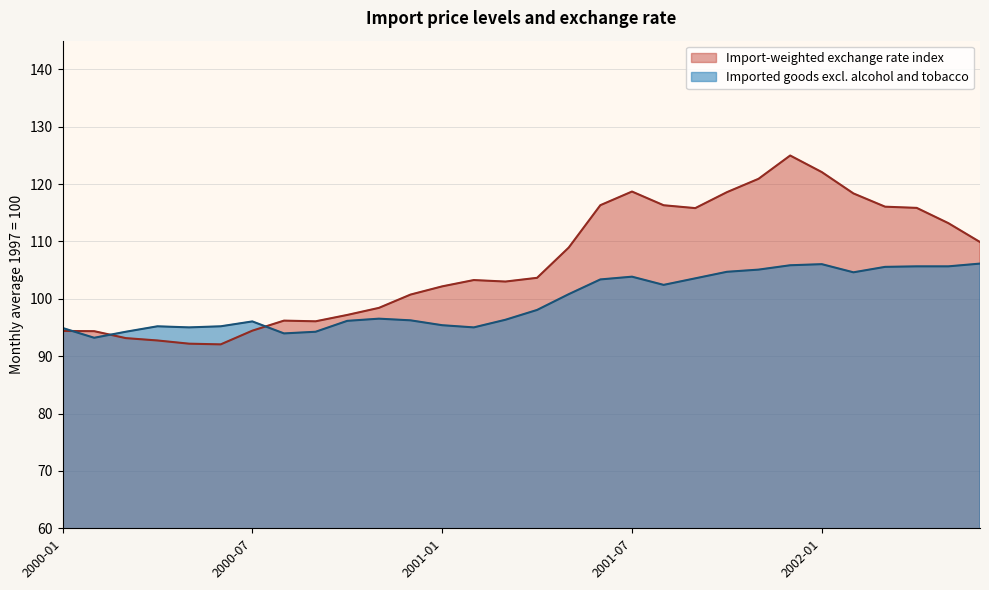

What is the difference between the maximum and minimum values in the Import-weighted exchange rate index series?

32.9